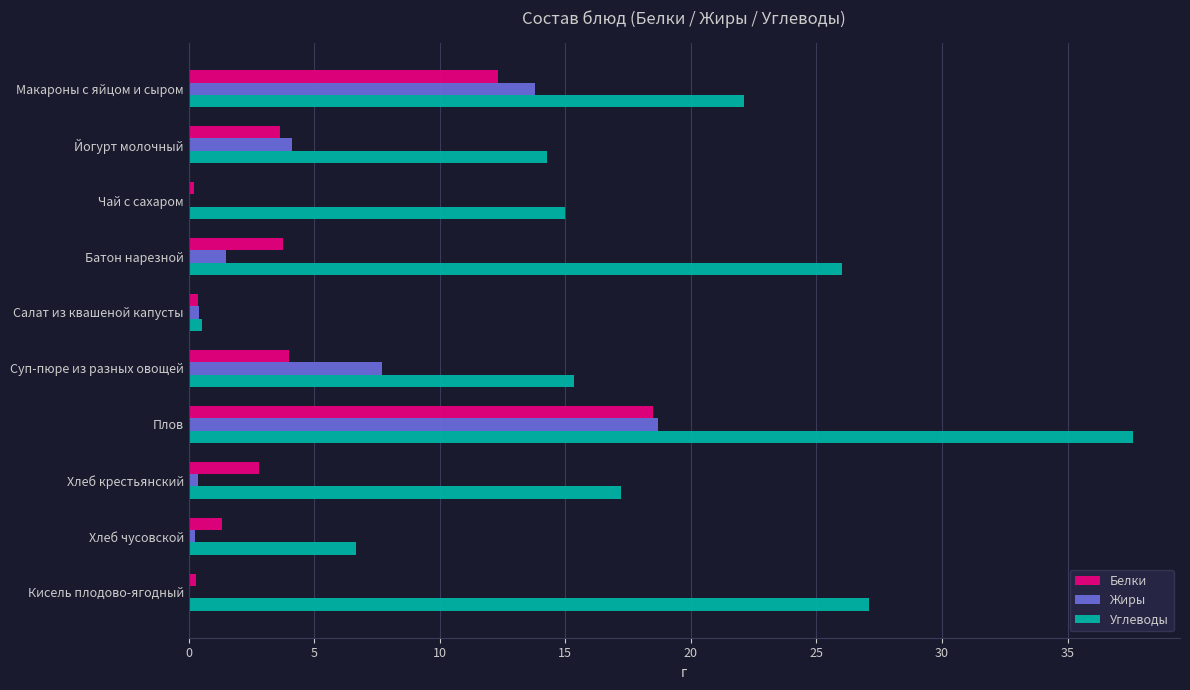

Between Плов and Хлеб чусовской, which series saw the biggest shift?

Углеводы